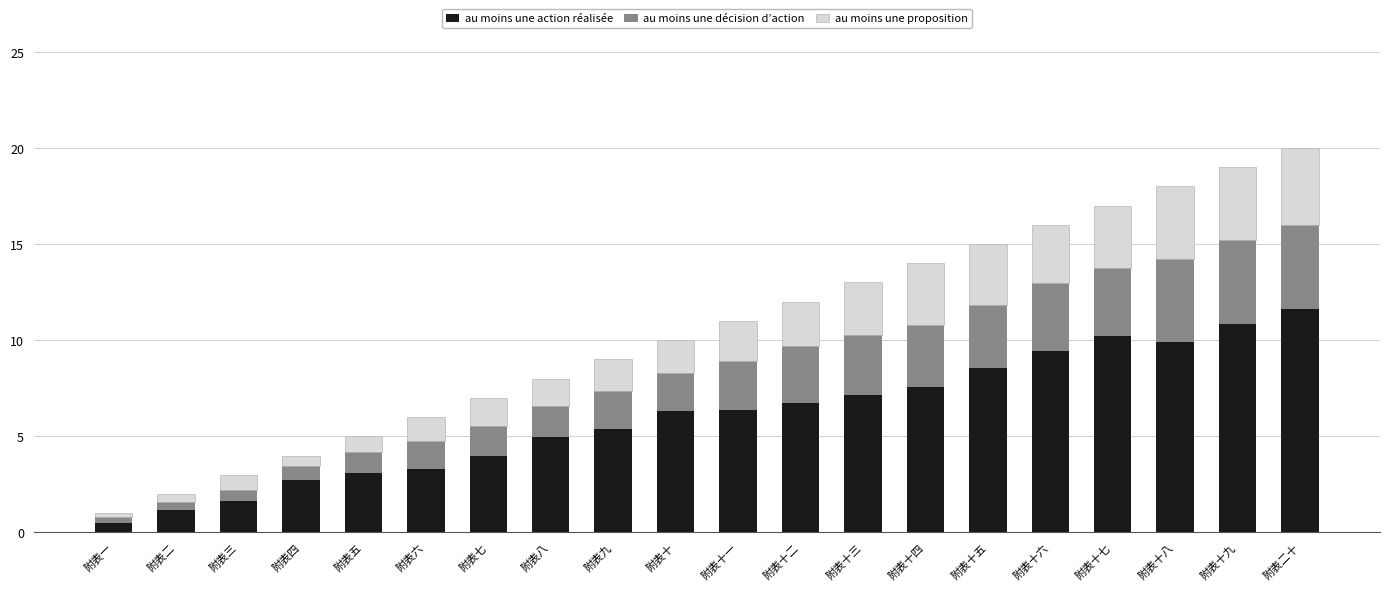

True or false: au moins une action réalisée has a value of 2.7 at 附表十九.

False